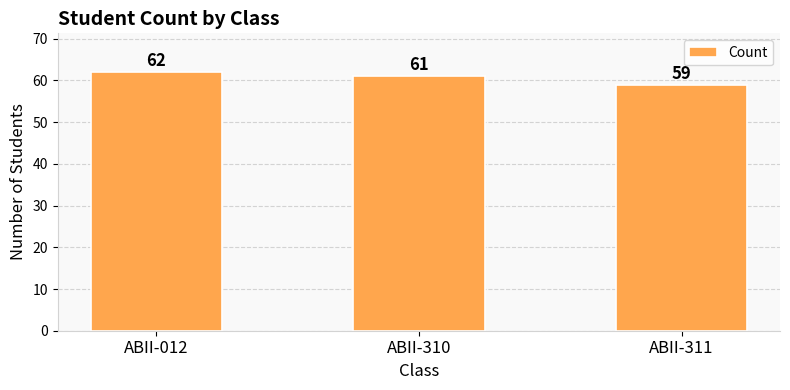

Rank the categories by value from lowest to highest.

ABII-311, ABII-310, ABII-012